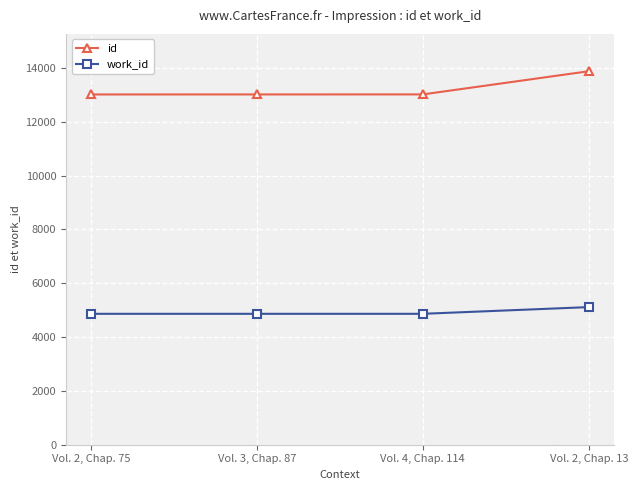

What is the difference between the maximum and minimum values in the work_id series?

249